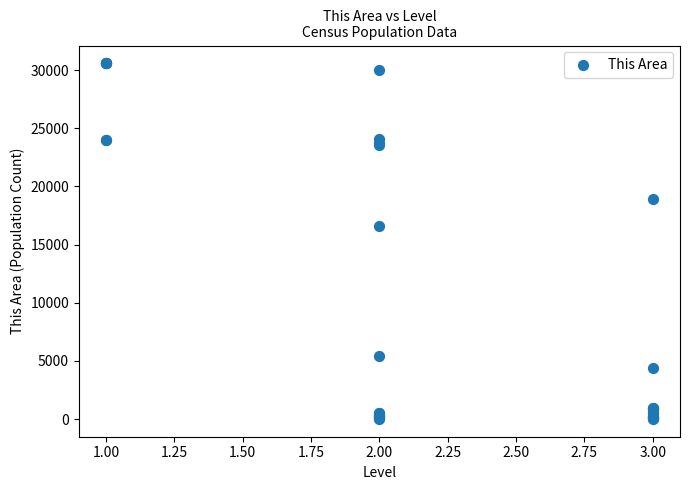

What Y value in the scatter plot is closest to 15299?

16637